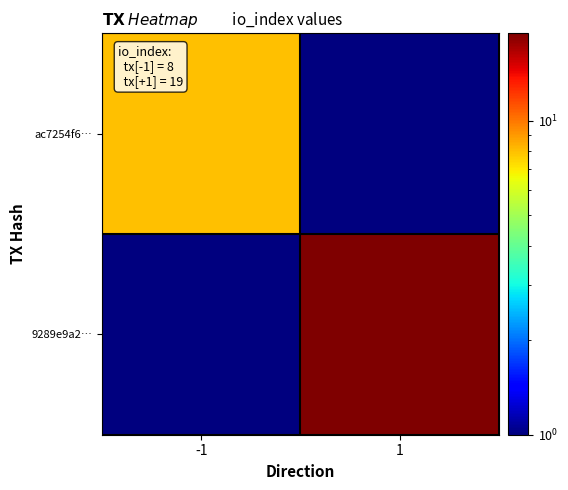

Which series has the widest spread of values?

9289e9a2…